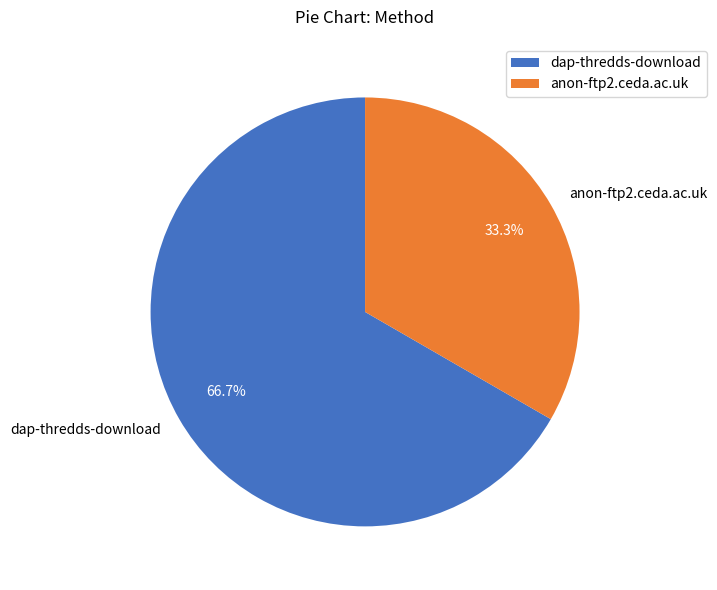

To the nearest percent, what percentage of the pie is dap-thredds-download?

67%